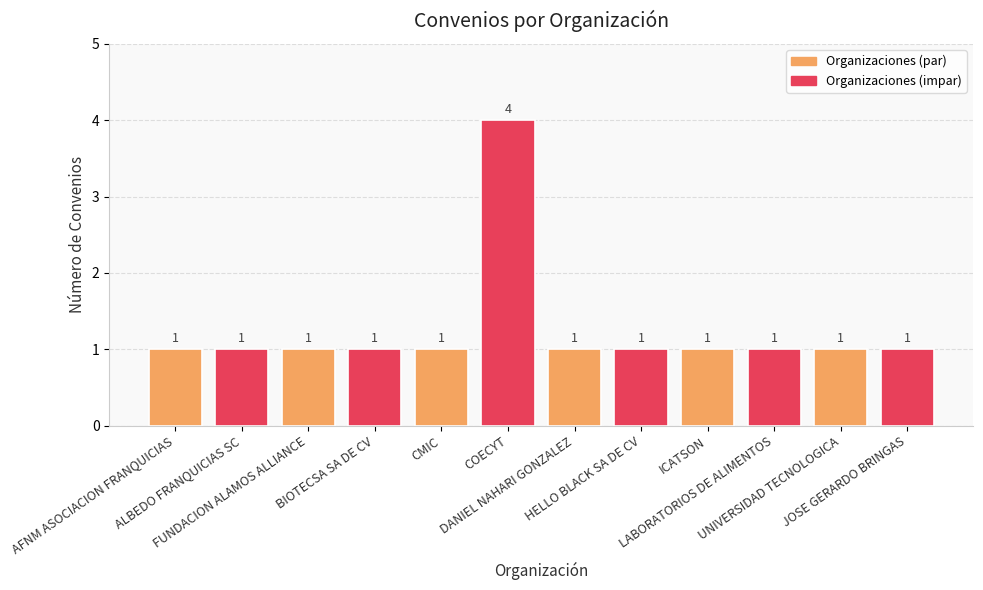

Between COECYT and ALBEDO FRANQUICIAS SC, which is larger?

COECYT